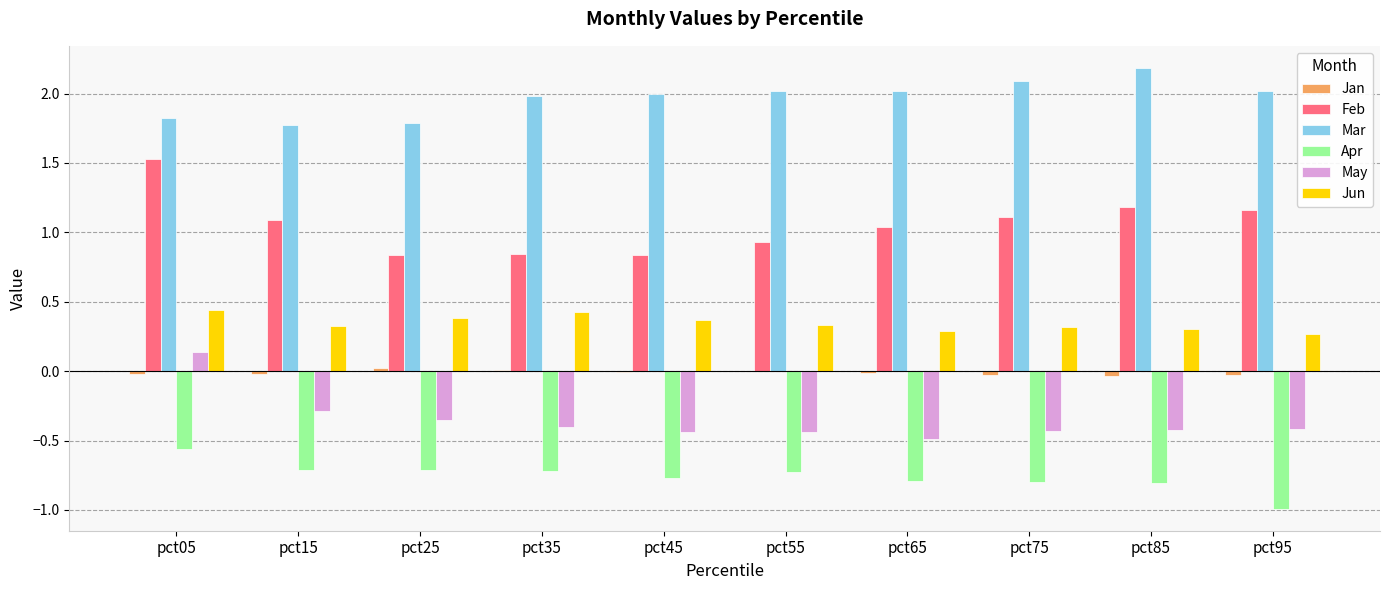

Are the bars grouped side by side (vs. stacked)?

Yes